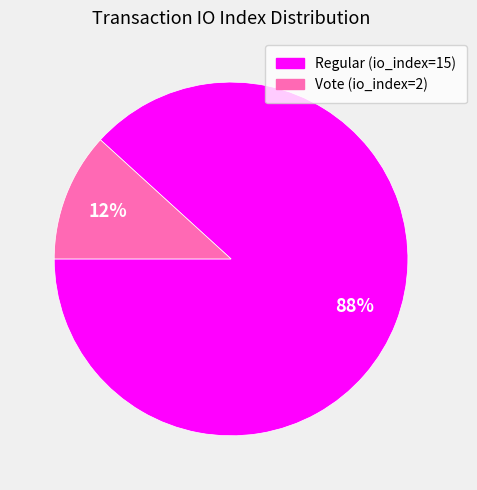

Count the number of slices in the pie.

2